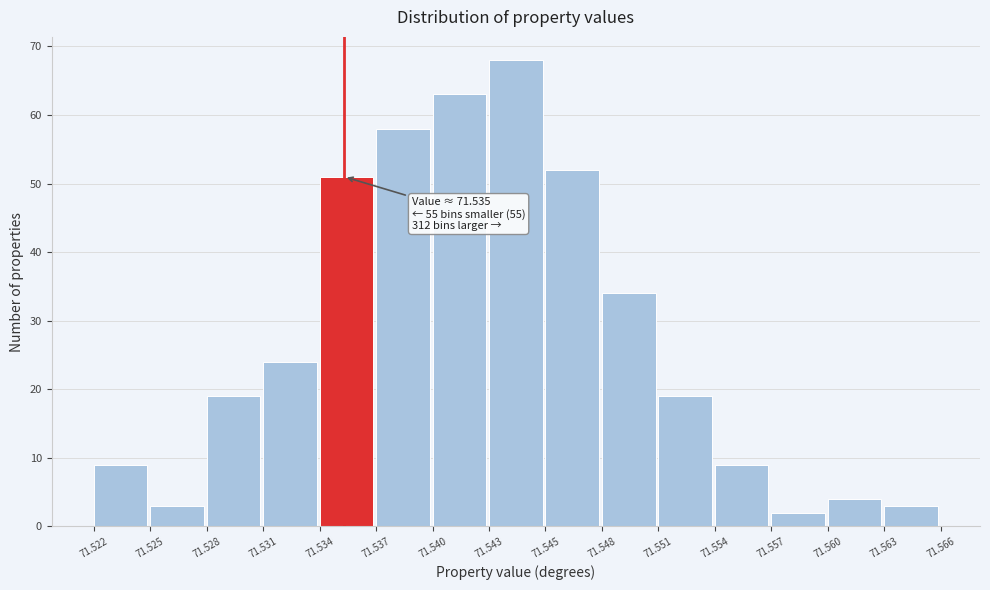

Which range on the x-axis has the tallest bar?

71.543 to 71.545